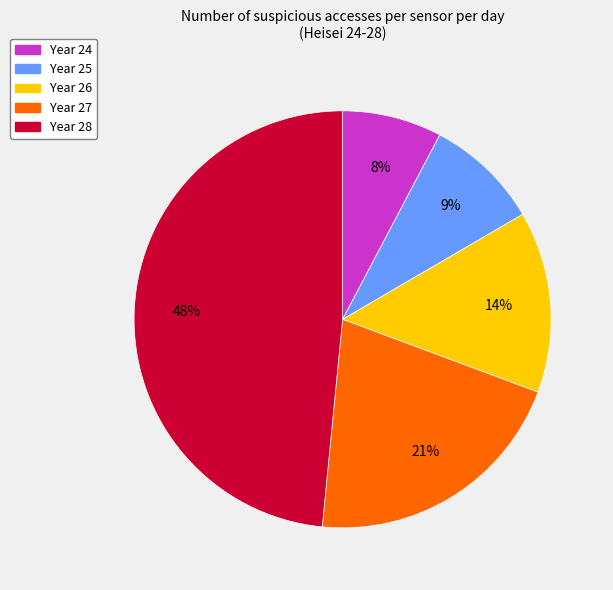

To the nearest percent, what is the average slice percentage?

20%